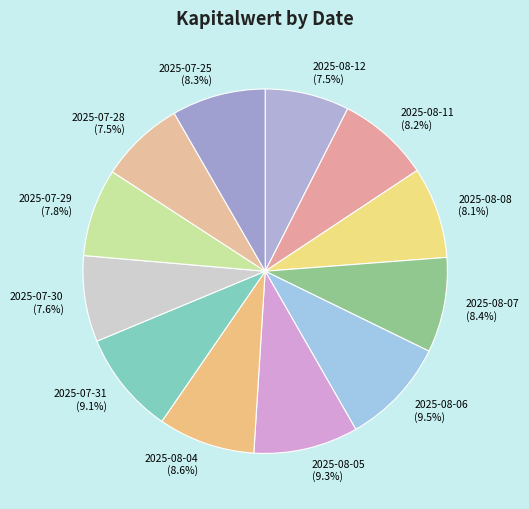

Is 2025-07-28 (7.5%) the majority of the pie?

No